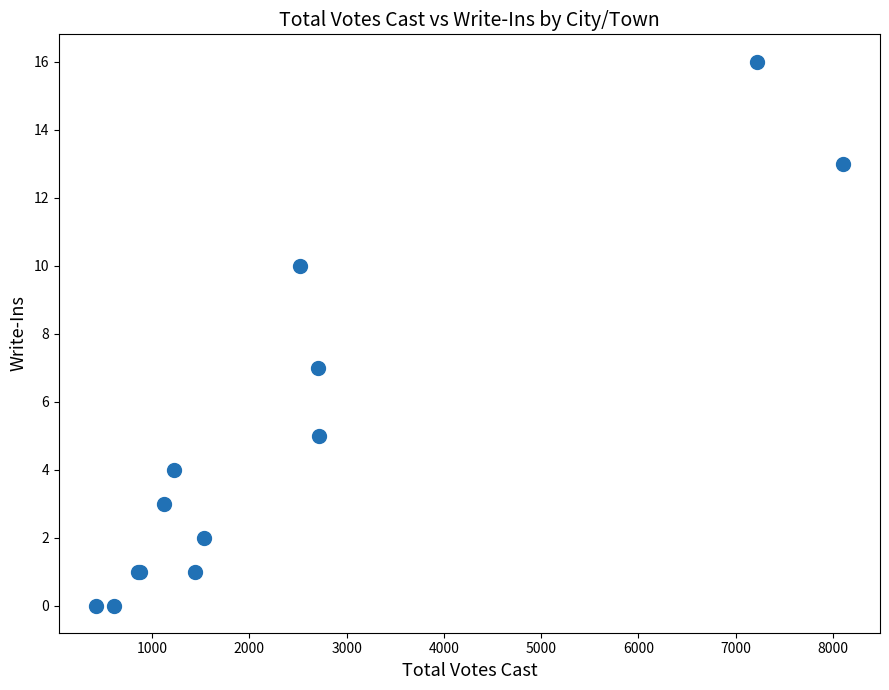

What Y value in the scatter plot is closest to 8?

7